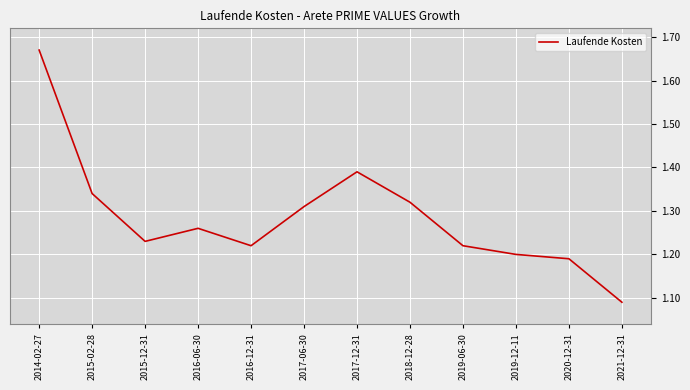

Which category has the lowest value across all series?

2021-12-31